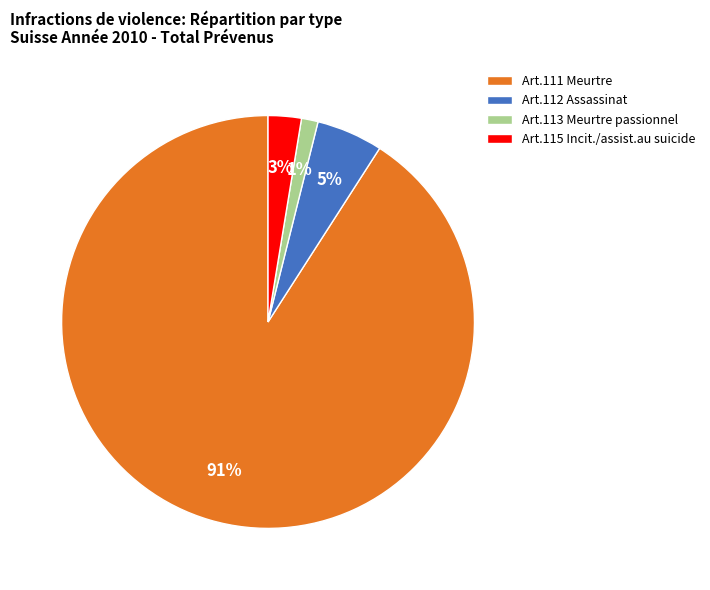

To the nearest percent, what is the combined percentage of Art.112 Assassinat and Art.113 Meurtre passionnel?

6%